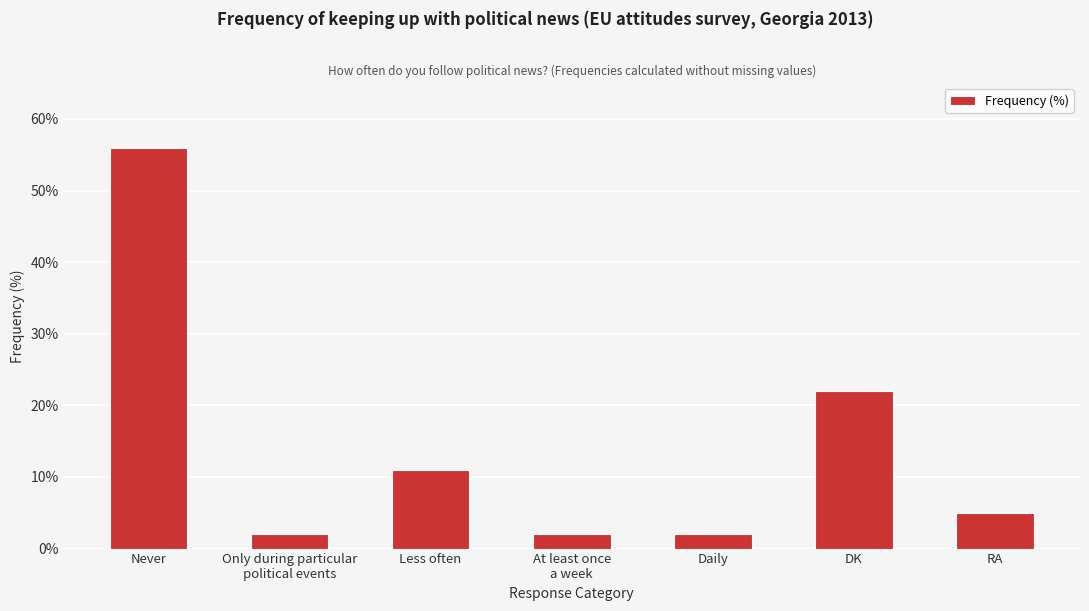

The chart shows a value of 56 at Never. True or false?

True